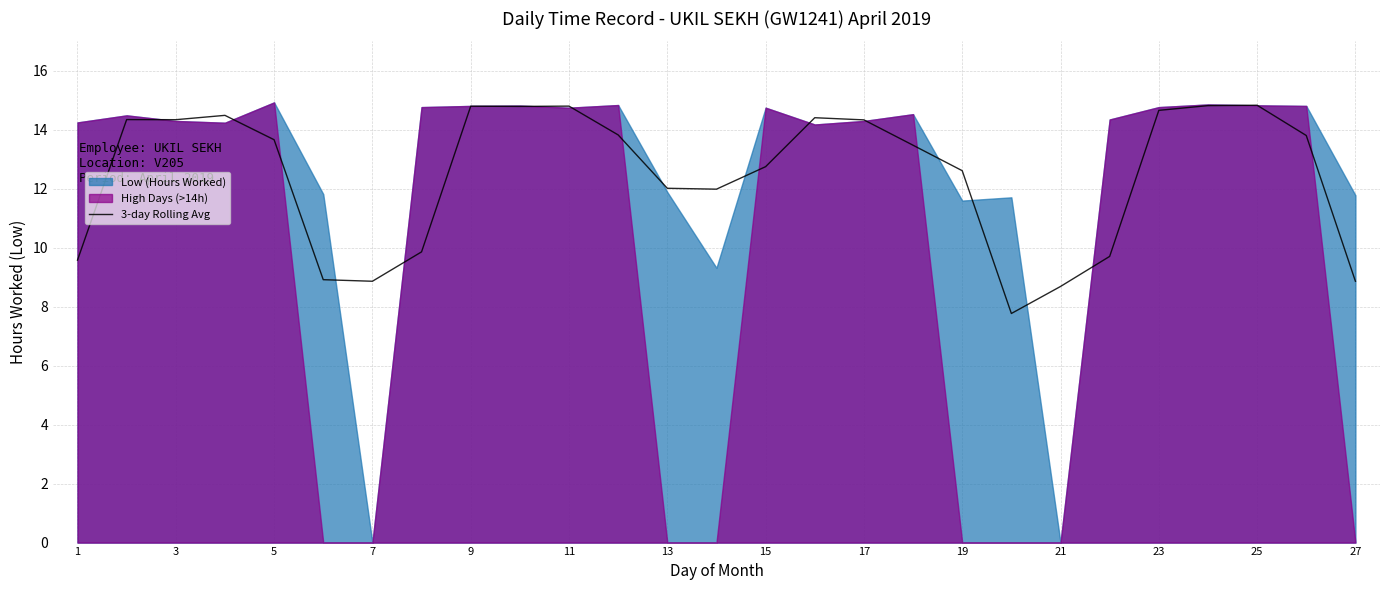

The 3-day Rolling Avg series shows 7.0 at 19. True or false?

False